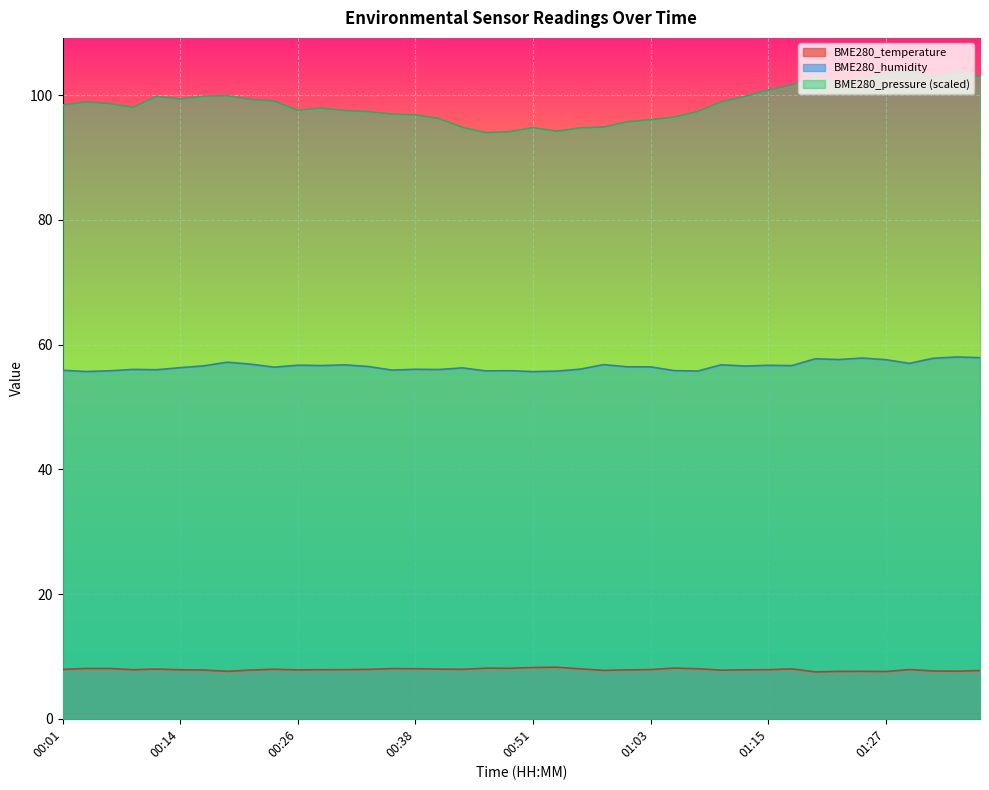

How many interior local peaks does the BME280_pressure series have?

8